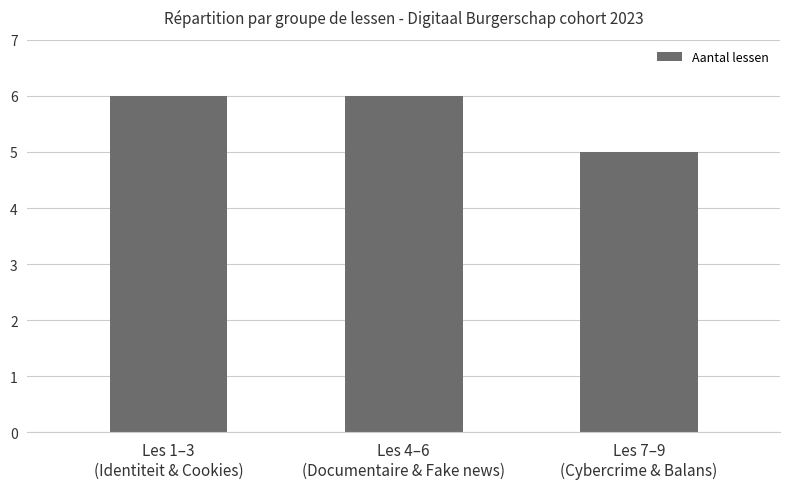

Reading left to right, what are all the values shown in this chart?

Les 1–3
(Identiteit & Cookies)=6	Les 4–6
(Documentaire & Fake news)=6	Les 7–9
(Cybercrime & Balans)=5